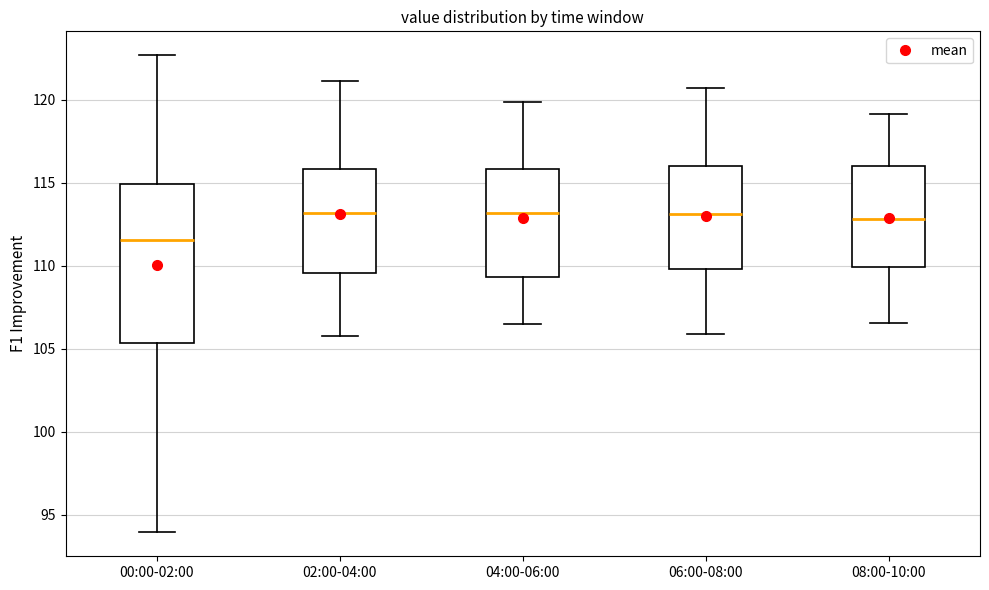

Which box has the lowest median line?

00:00-02:00